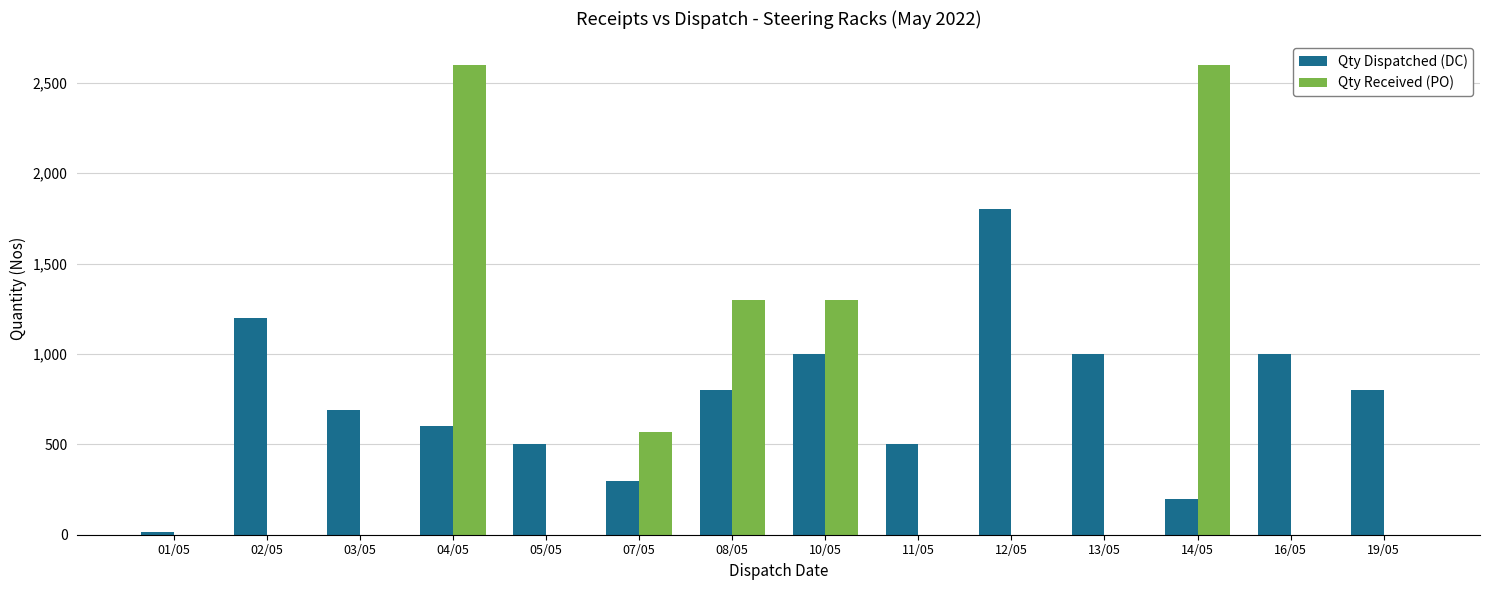

How many series are shown in this chart?

2